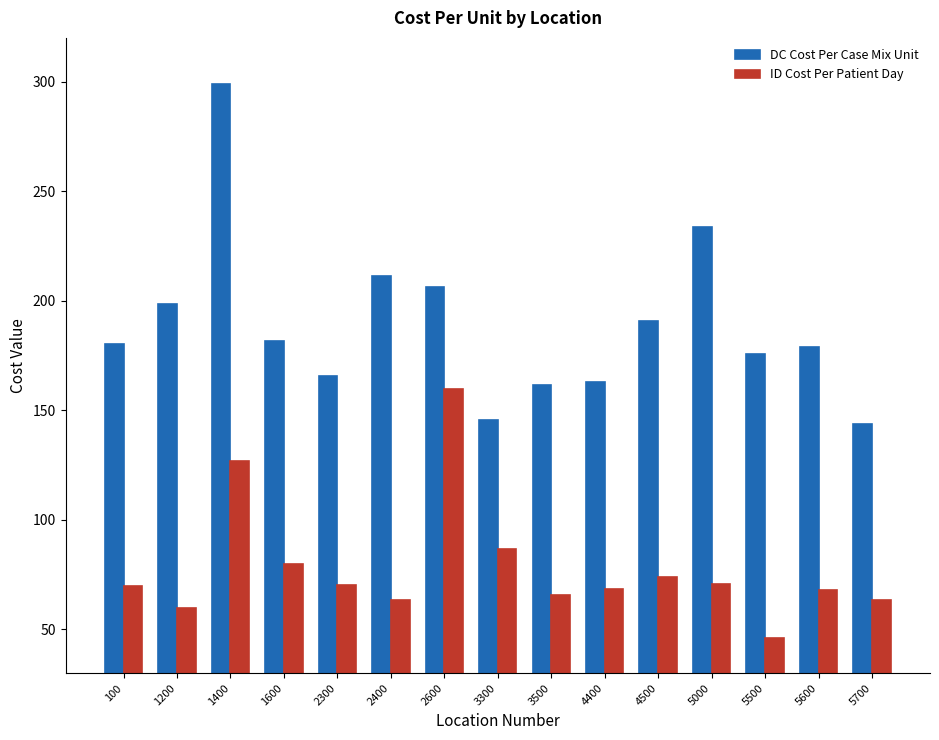

List the series in order of their peak value, lowest first.

ID Cost Per Patient Day, DC Cost Per Case Mix Unit